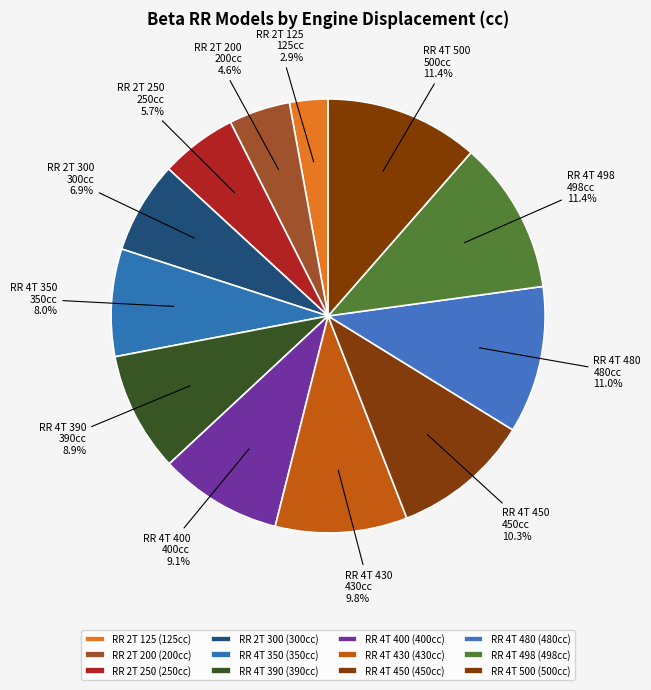

True or false: RR 4T 430 accounts for 16% of the total.

False